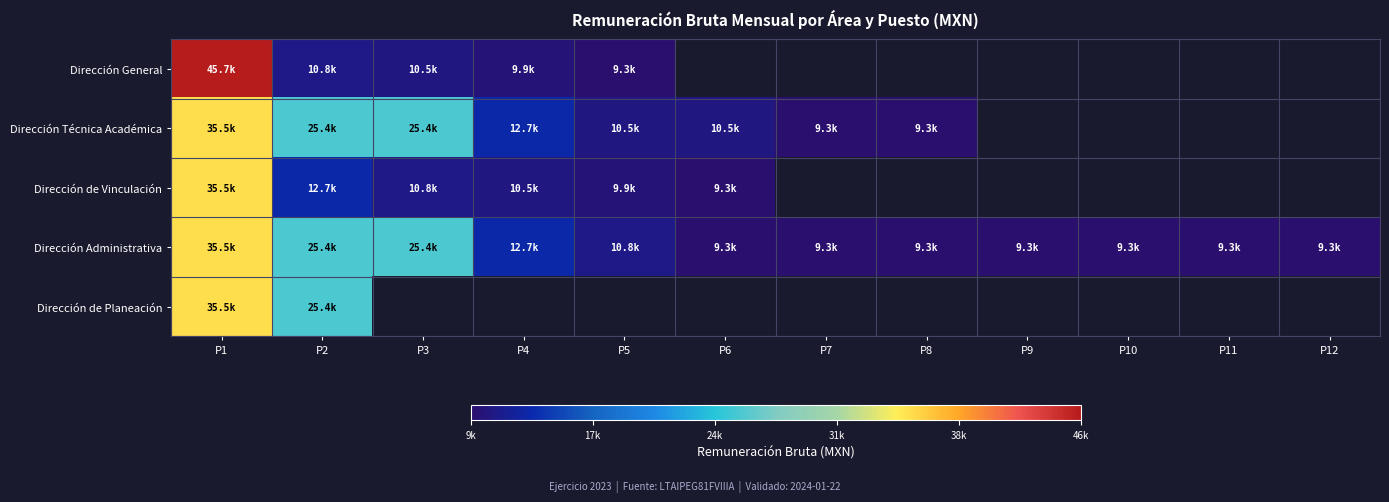

How many positive values does the Dirección de Vinculación series have?

6